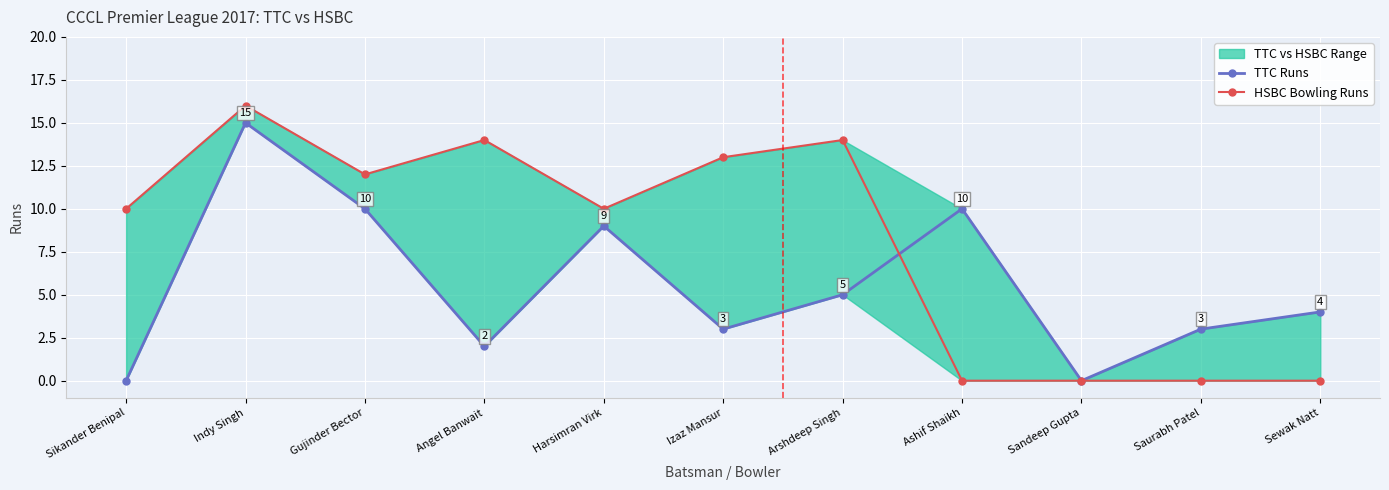

What position from the right is Sandeep Gupta?

3